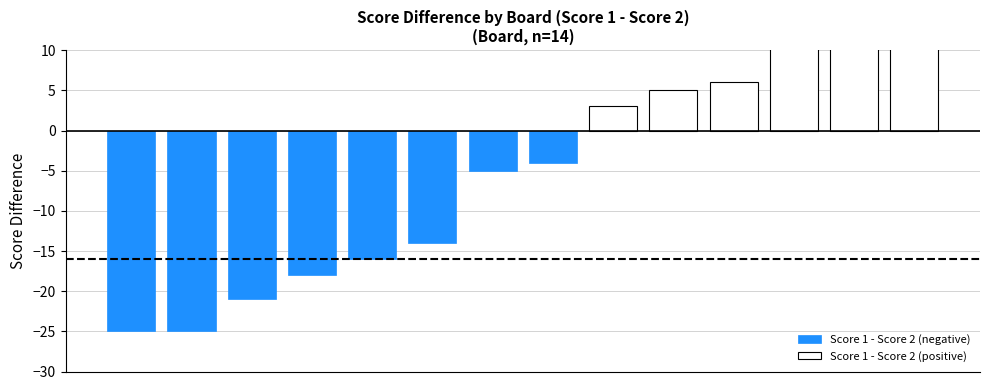

What is the difference between the second highest and second lowest values in the Score 1 - Score 2 (negative) series?

20